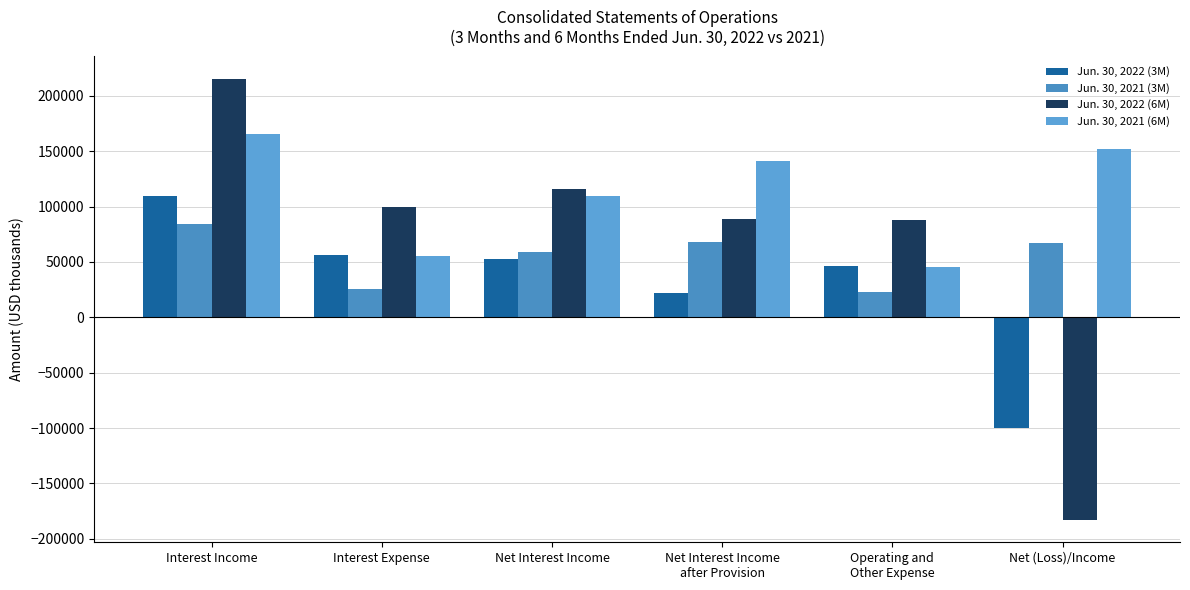

What is the label of the 5th bar from the left?

Operating and
Other Expense